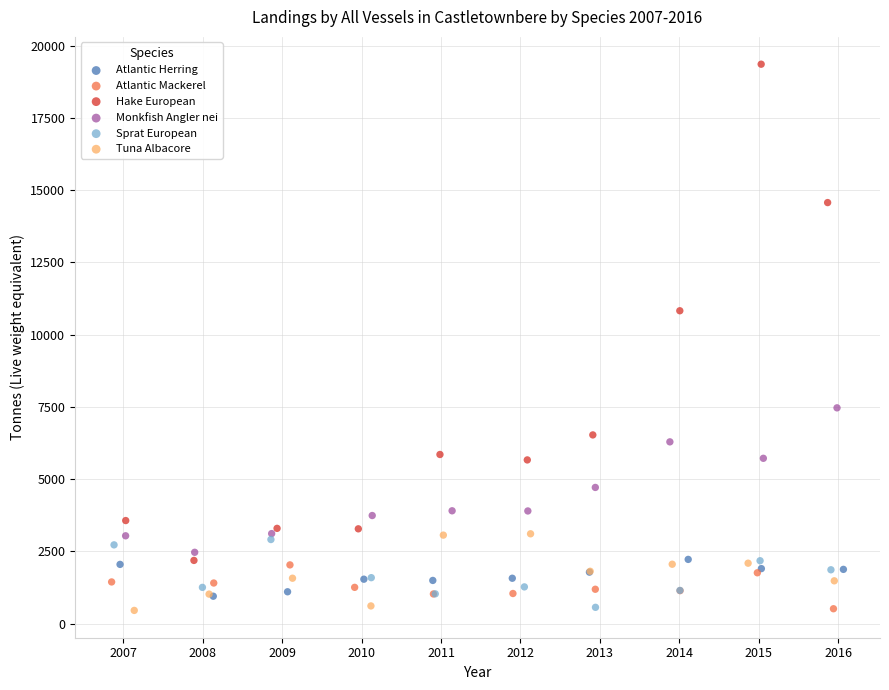

Which series has the widest spread of Y values?

Hake European